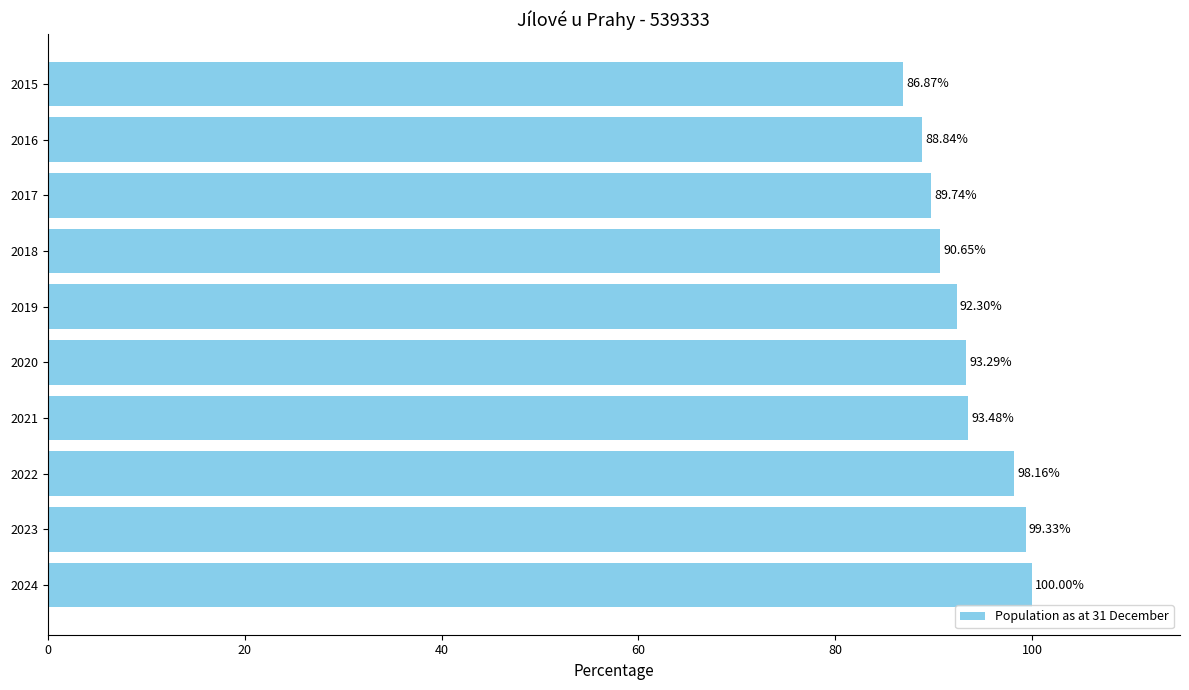

What is the average value?

93.3